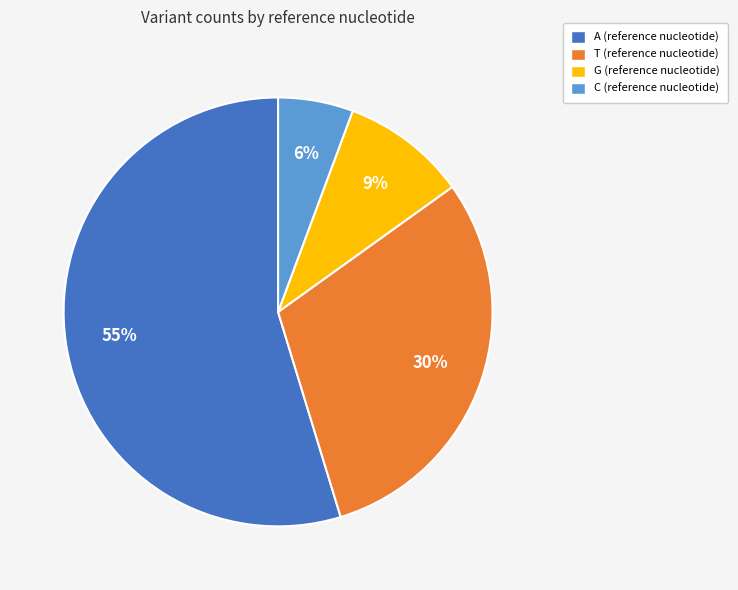

To the nearest percent, what portion does A represent?

55%